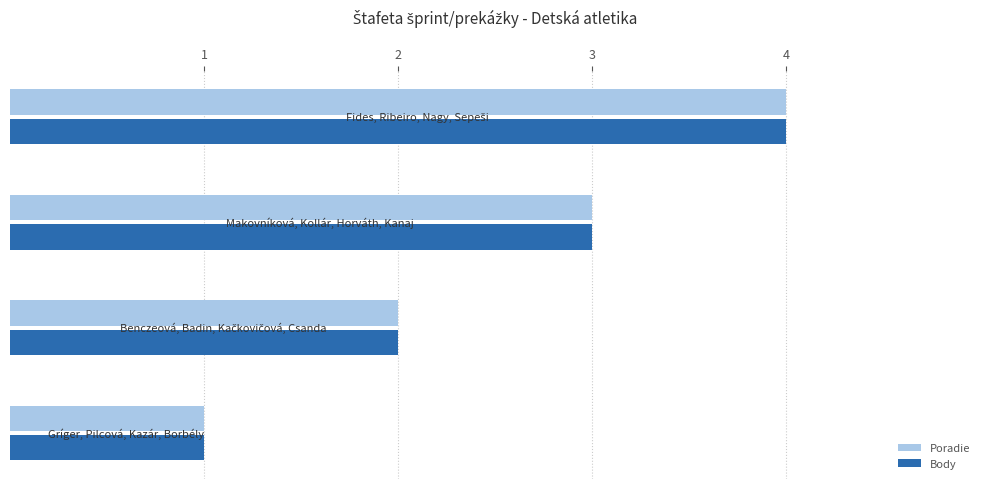

What is the maximum value for Poradie?

4